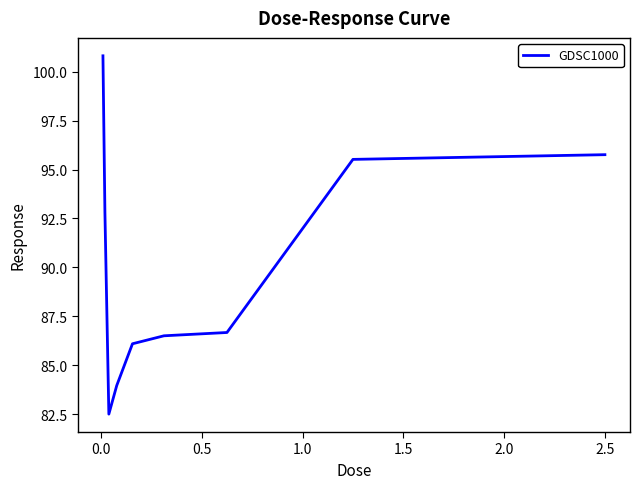

What is the difference between the second highest and minimum values?

13.2